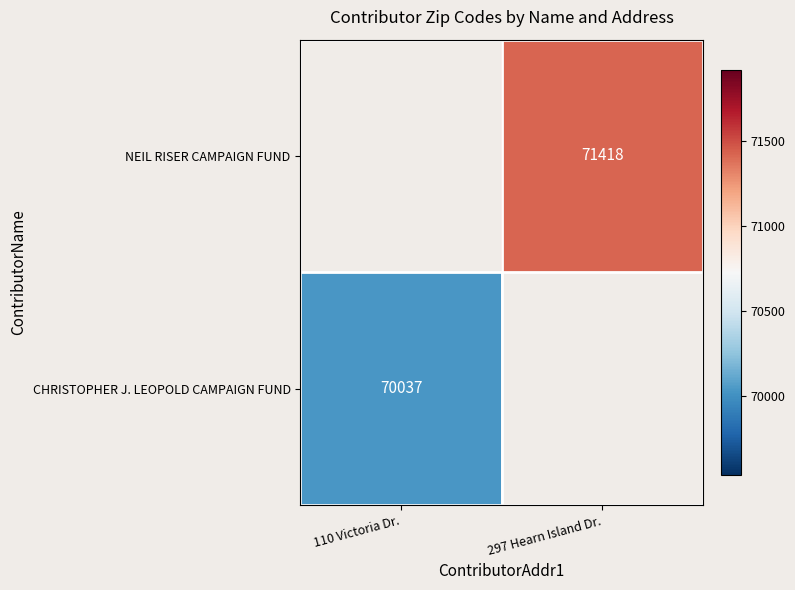

Is the value of NEIL RISER CAMPAIGN FUND at 297 Hearn Island Dr. greater than the value of CHRISTOPHER J. LEOPOLD CAMPAIGN FUND at 110 Victoria Dr.?

Yes